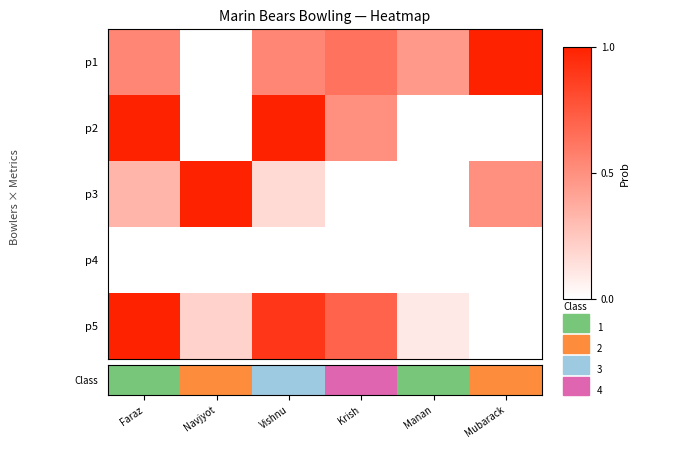

At how many categories does at least one series exceed 0?

6